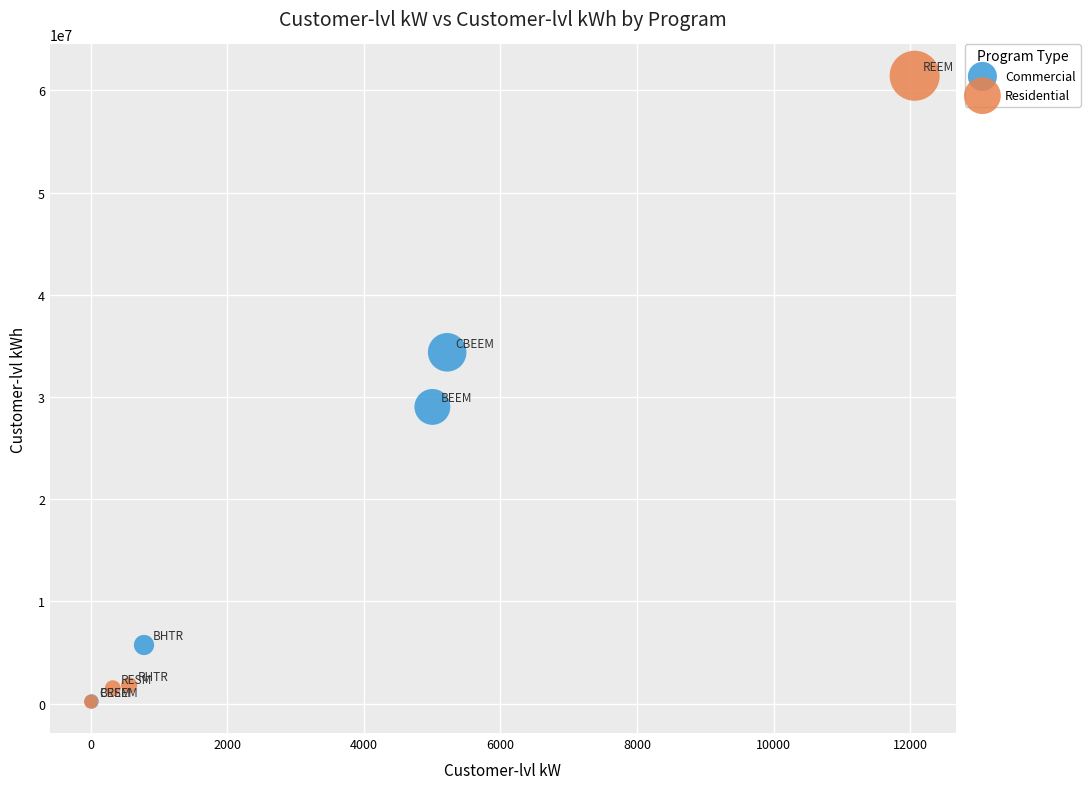

Which series reaches the maximum Y coordinate?

Residential